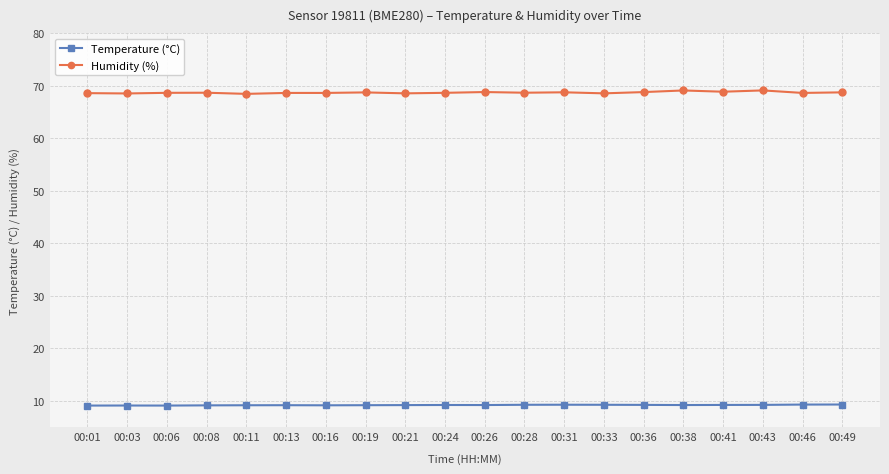

What is the lowest value of the Humidity (%) series?

68.4